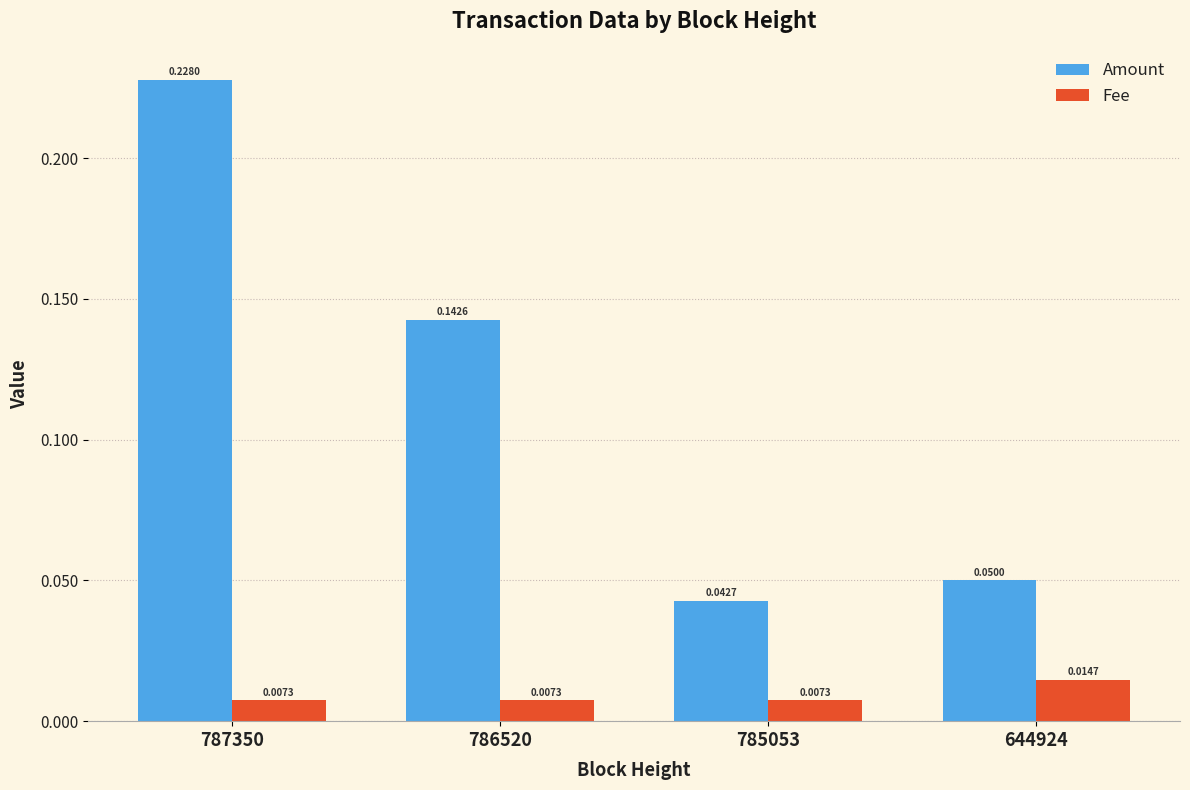

Between 786520 and 785053, which series saw the biggest shift?

Amount